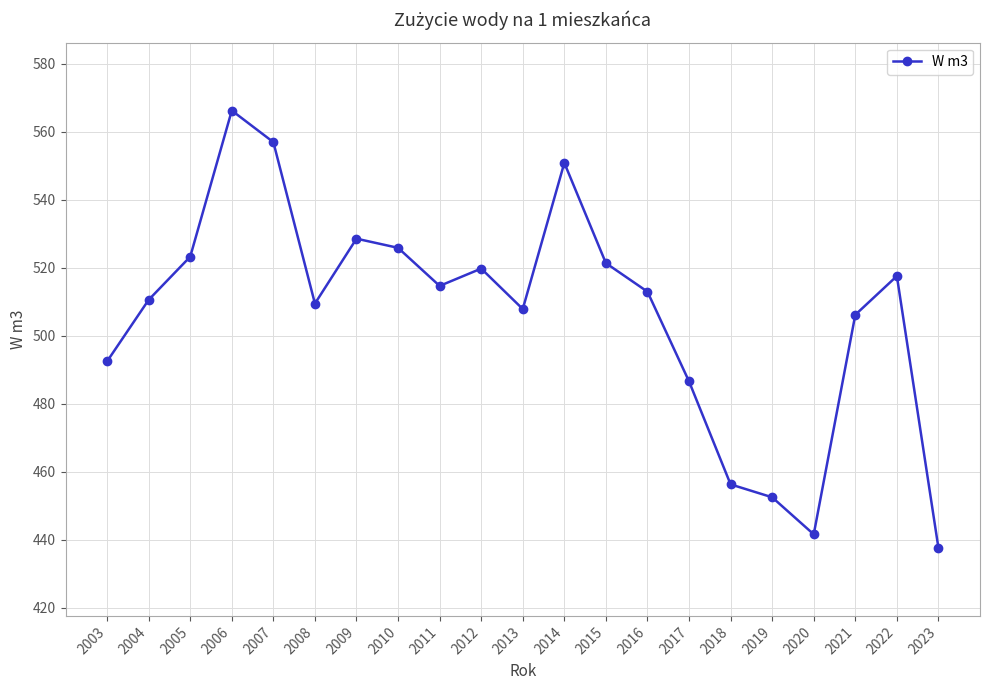

Count the number of data series in this chart.

1